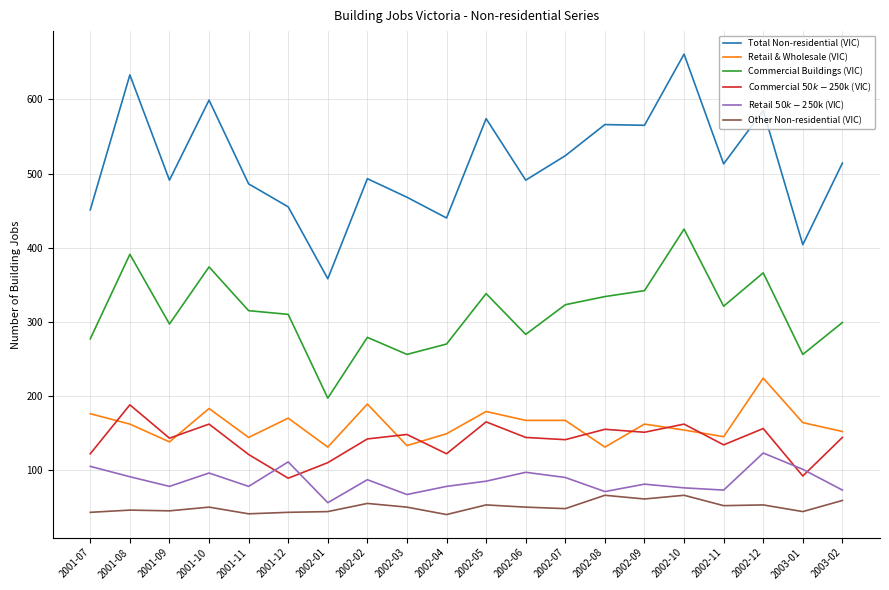

Is the value of Commercial $50k-$250k (VIC) at 2002-02 greater than the value of Commercial Buildings (VIC) at 2002-02?

No